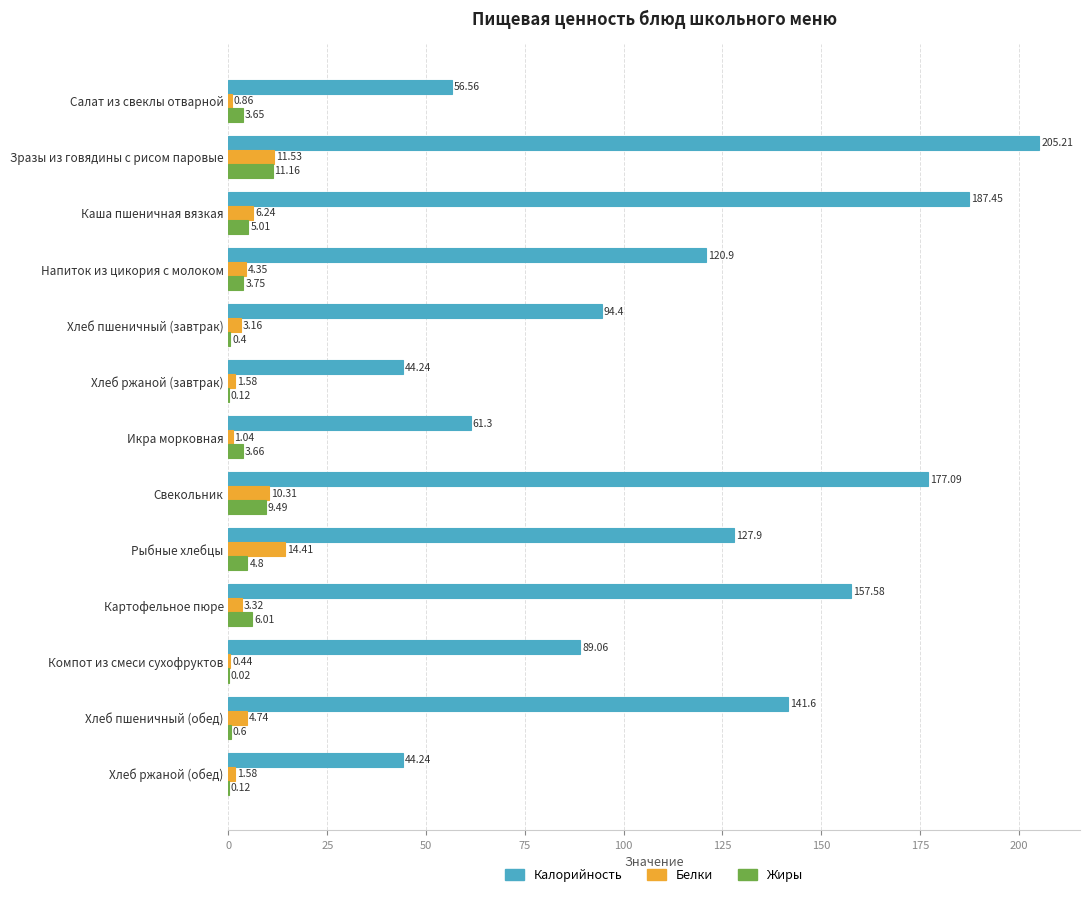

How many categories are shown in the chart?

13